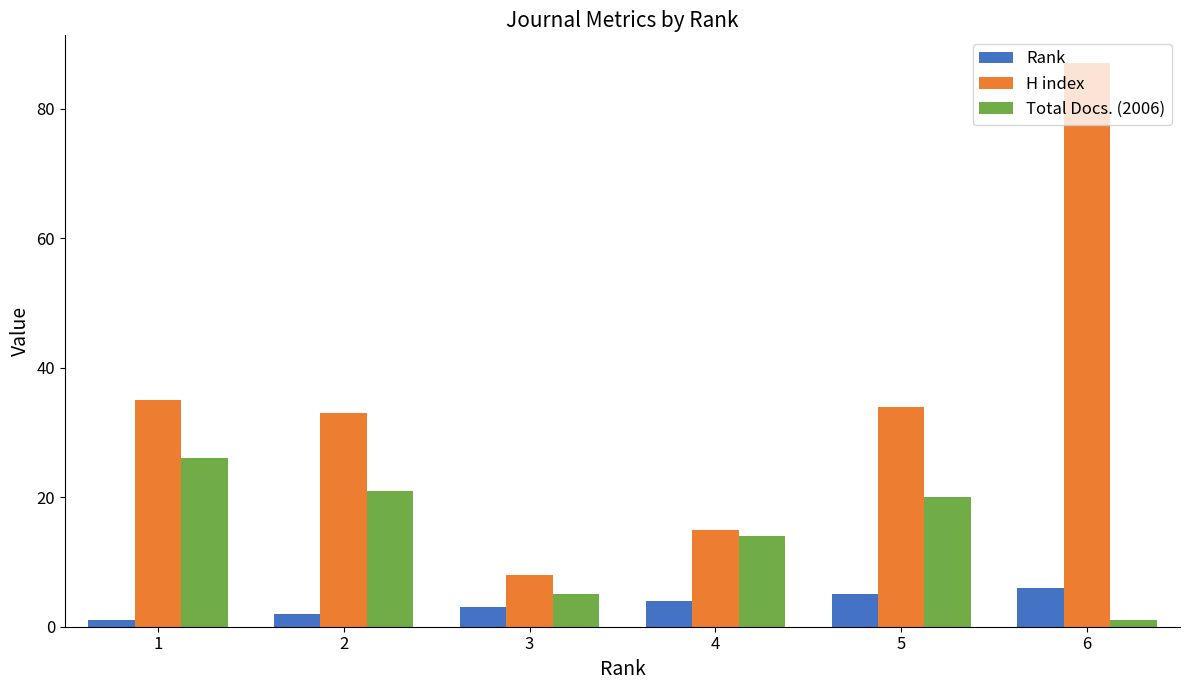

The Total Docs. (2006) series shows 14 at 4. True or false?

True